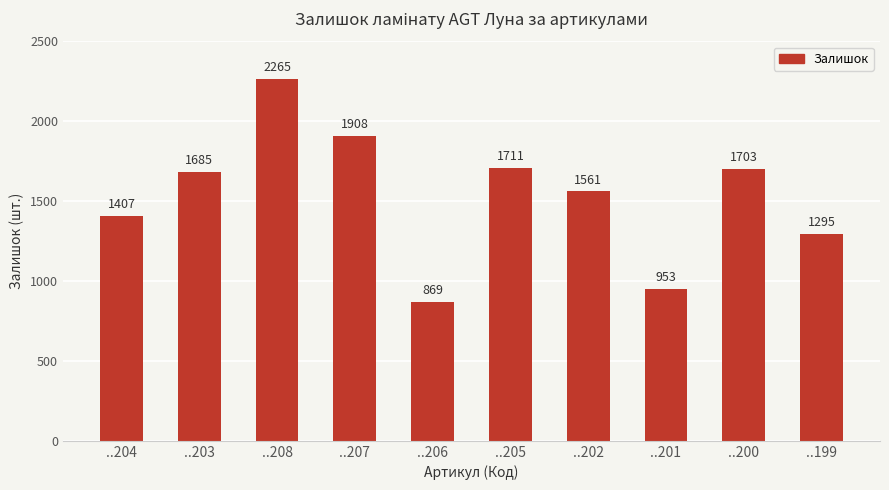

How many data points does each series have?

10